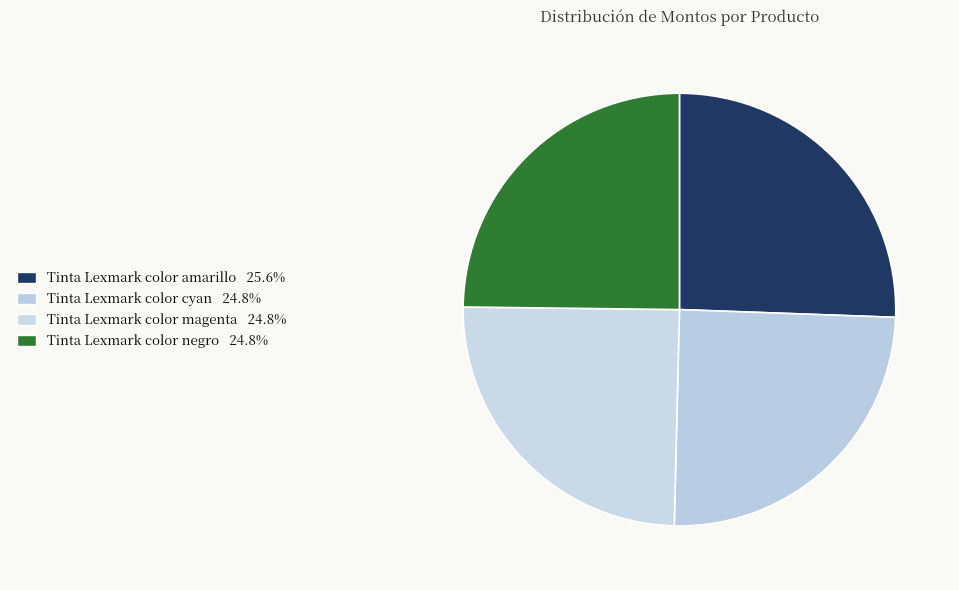

What percentage is the Tinta Lexmark color negro slice, to the nearest percent?

25%